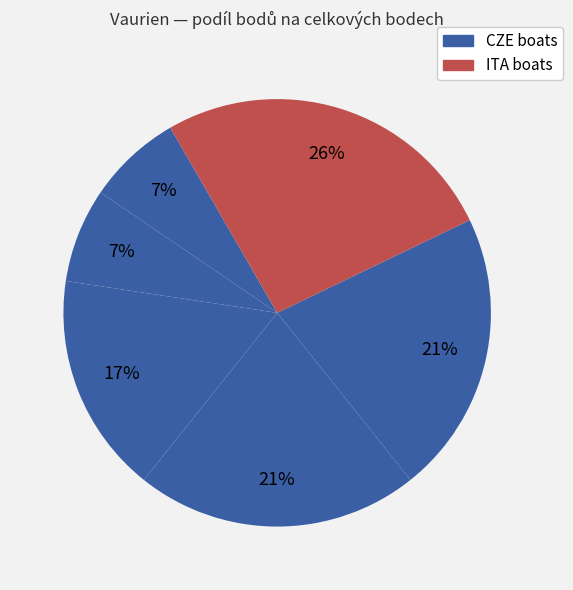

To the nearest percent, what is the average slice percentage?

17%